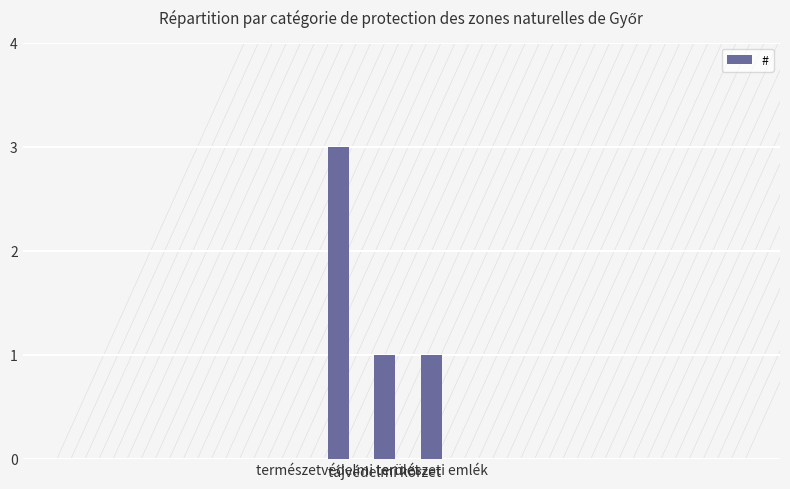

What is the greatest value displayed?

3